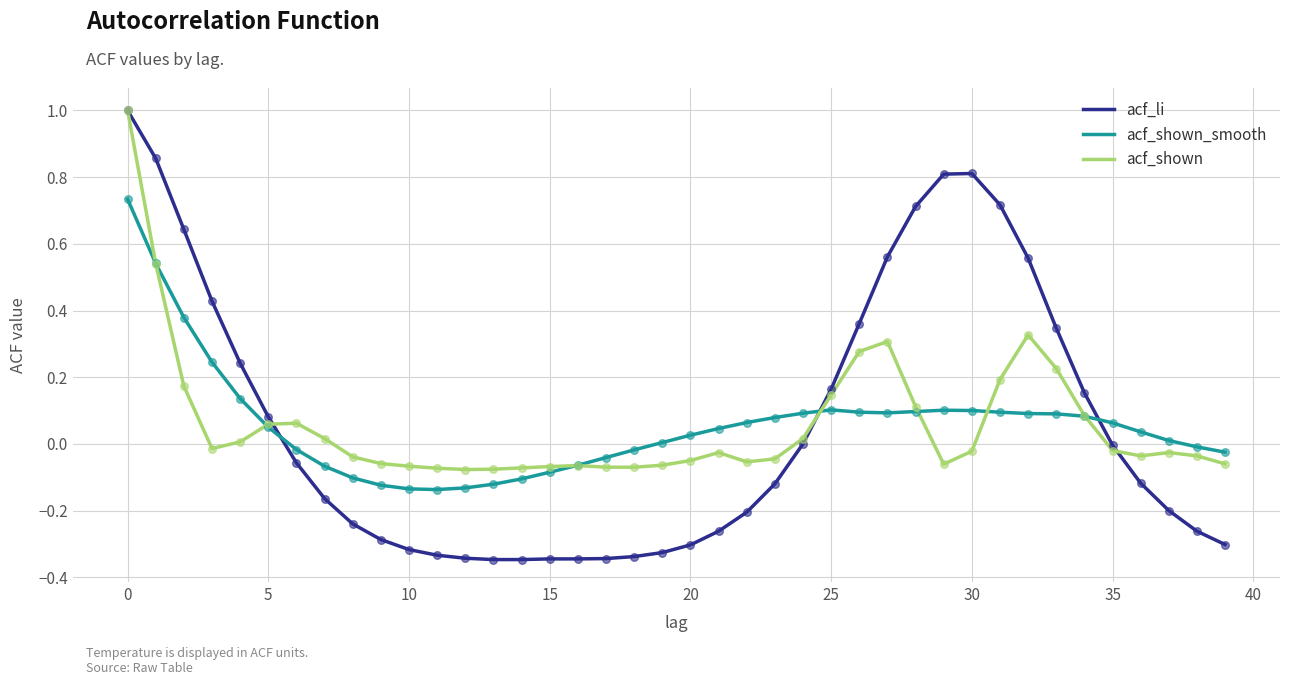

What is the greatest value displayed?

1.0